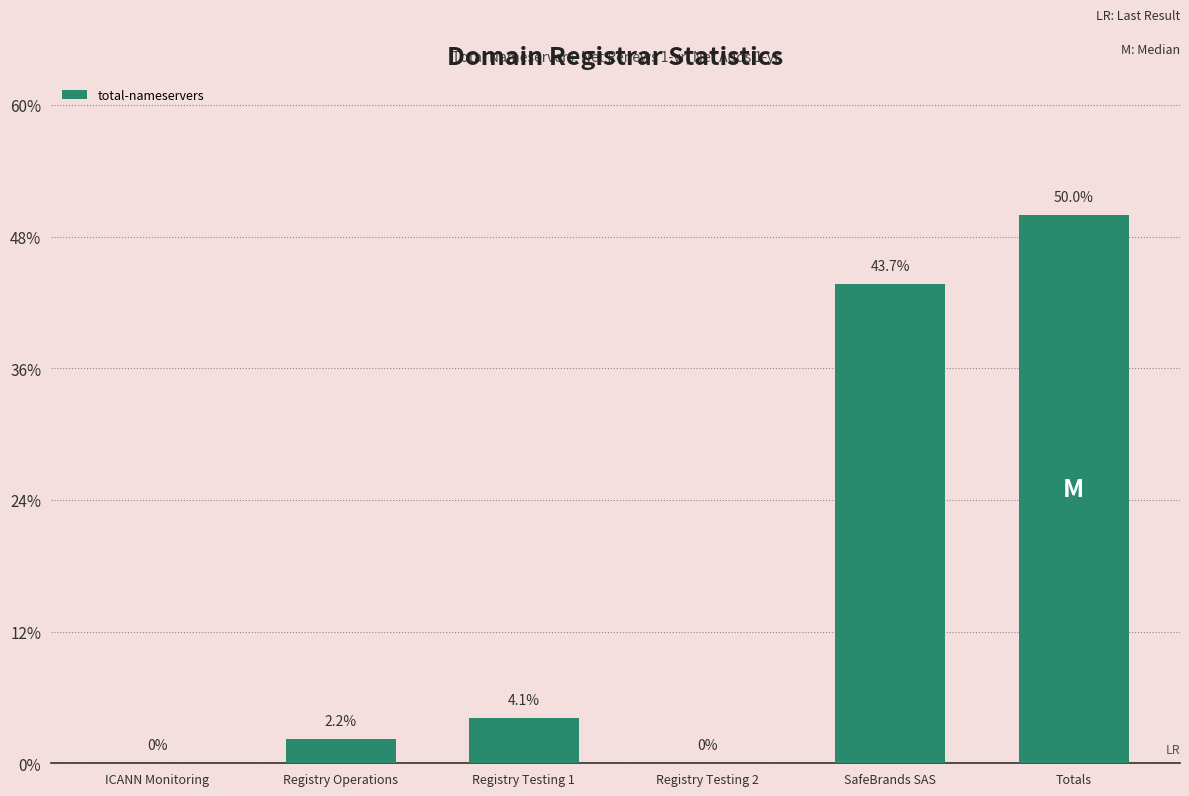

Rank the categories by value from lowest to highest.

ICANN Monitoring, Registry Testing 2, Registry Operations, Registry Testing 1, SafeBrands SAS, Totals